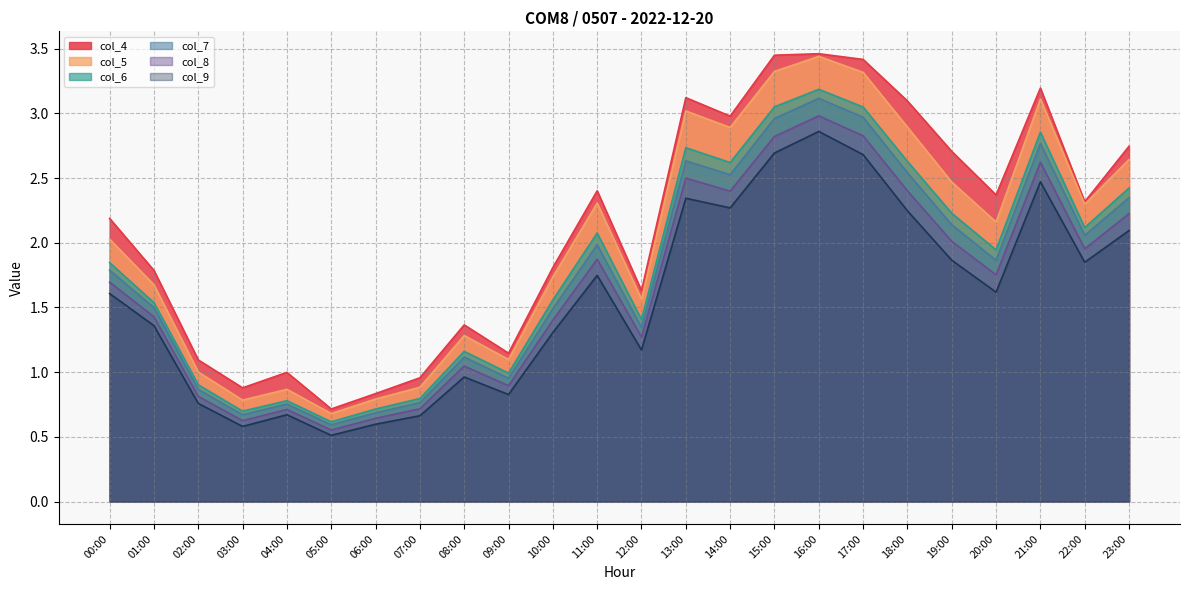

True or false: col_8 and col_5 intersect in this chart.

False